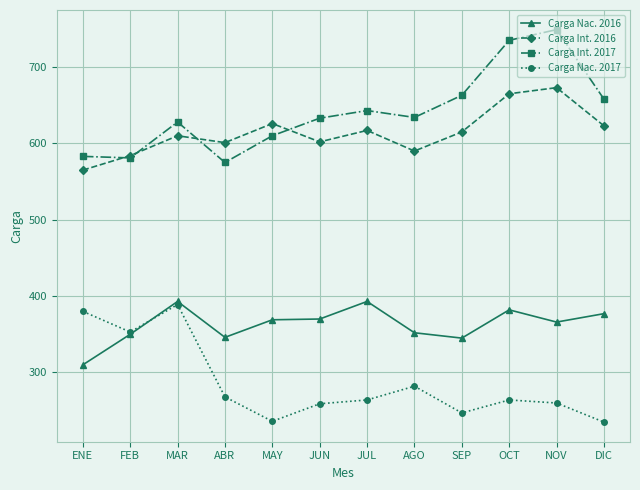

What is the sum of all Carga Int. 2017 values?

7692